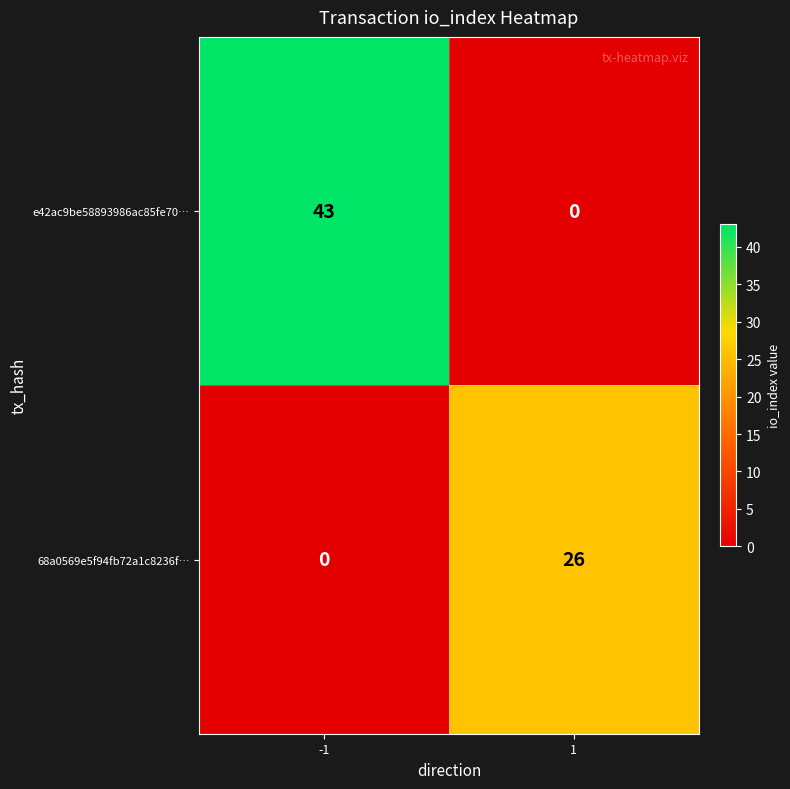

Which series has the widest spread of values?

e42ac9be58893986ac85fe70…